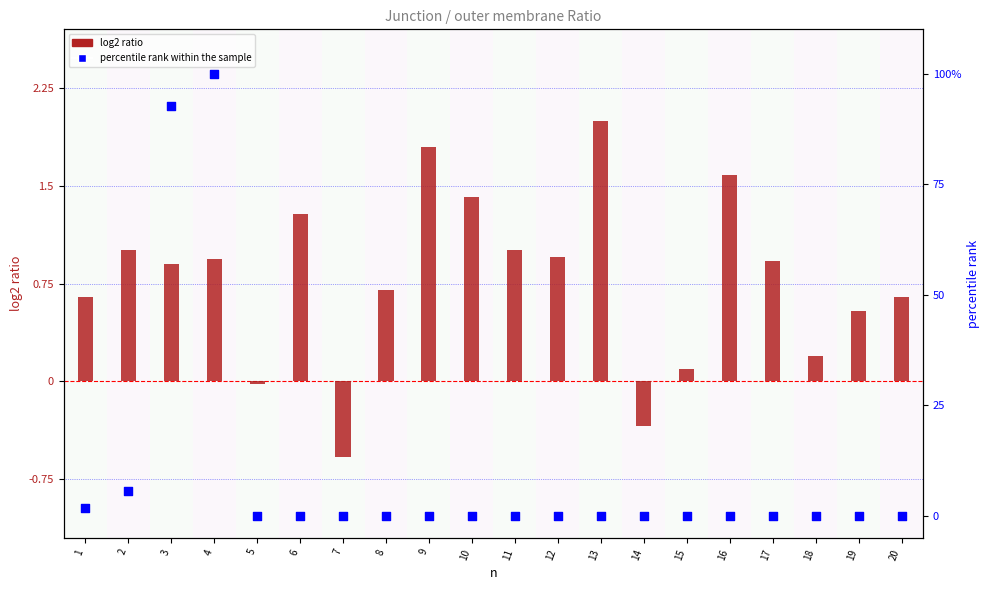

Which series reaches the maximum Y coordinate?

percentile rank within the sample